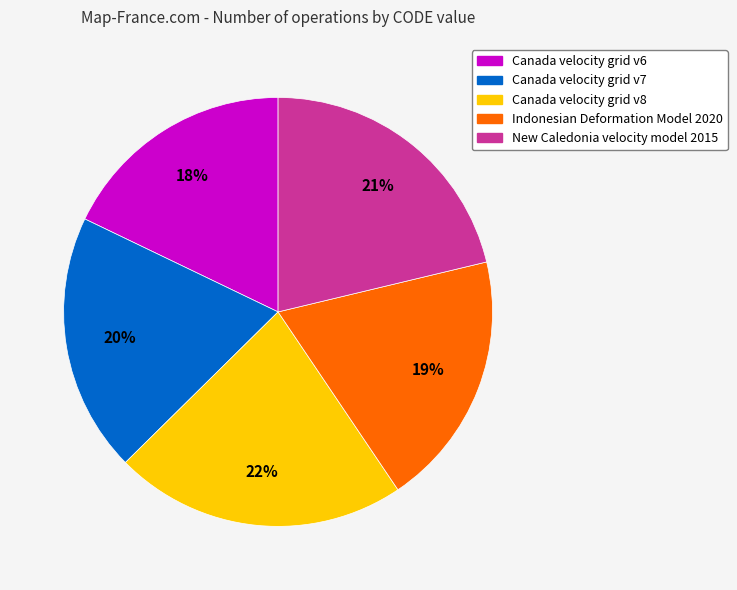

To the nearest percent, what is the average slice percentage?

20%